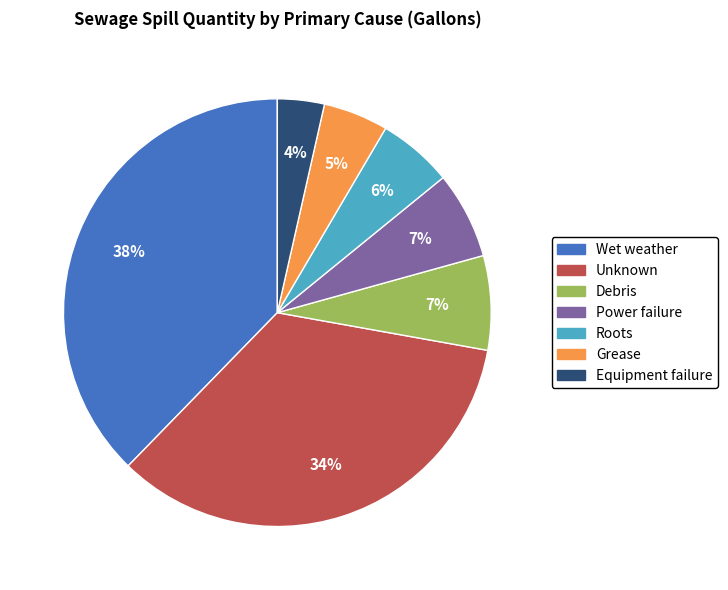

Does Equipment failure account for over 50% of the chart?

No